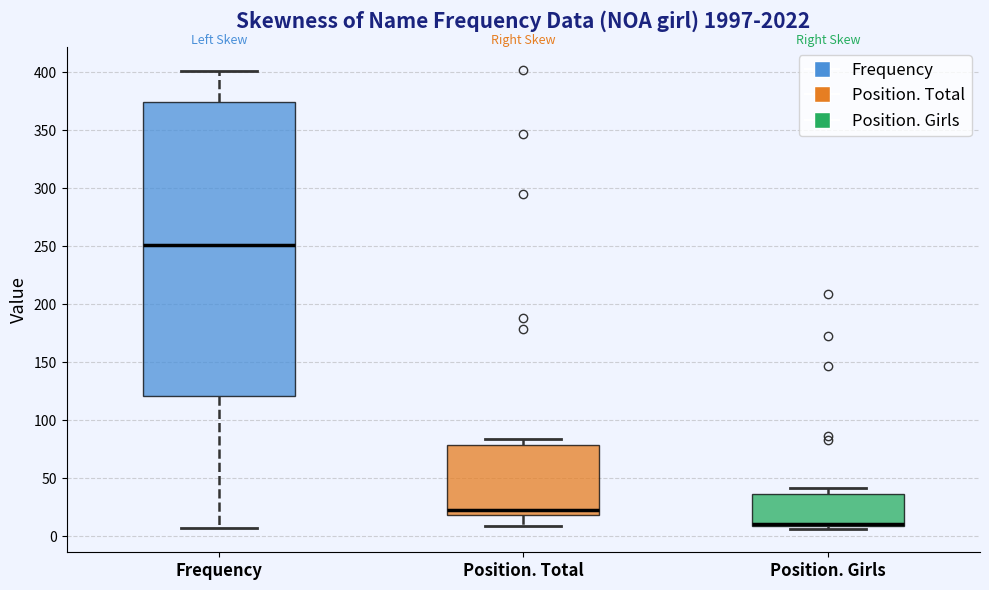

Which box has the lowest median line?

Position. Girls